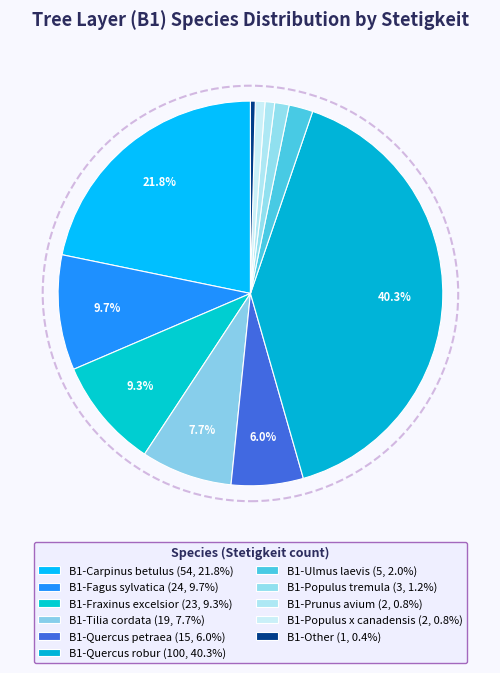

How much of the chart is everything except B1-Quercus robur?

59.7%